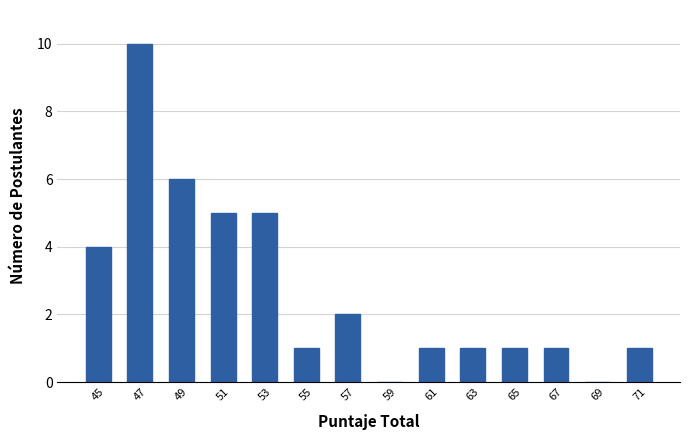

Which range on the x-axis has the tallest bar?

46 to 48